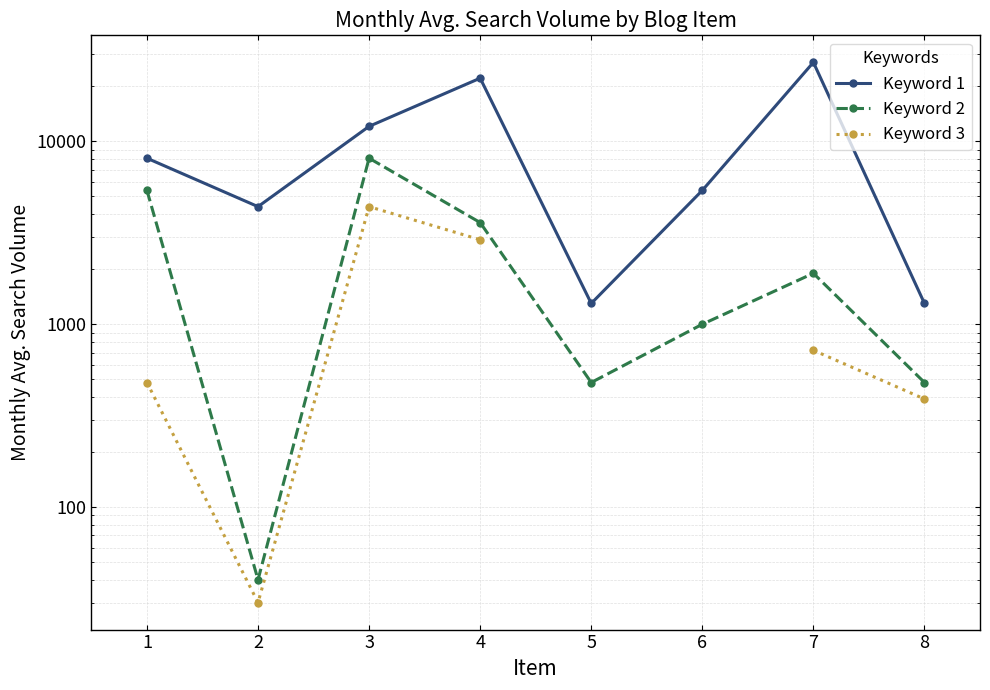

List the series in order of their peak value, lowest first.

Keyword 3, Keyword 2, Keyword 1